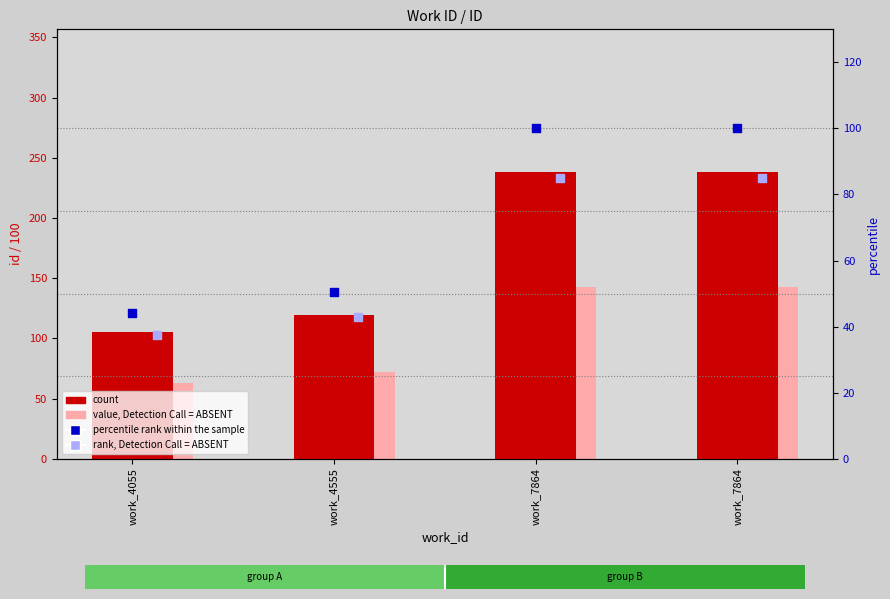

Which series contains the highest Y value?

count